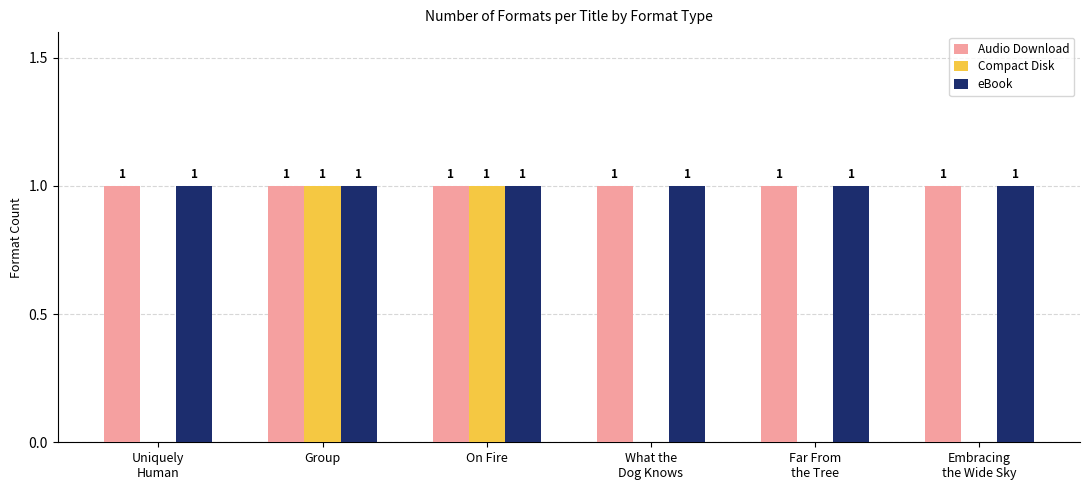

What is the sum of all eBook values?

6